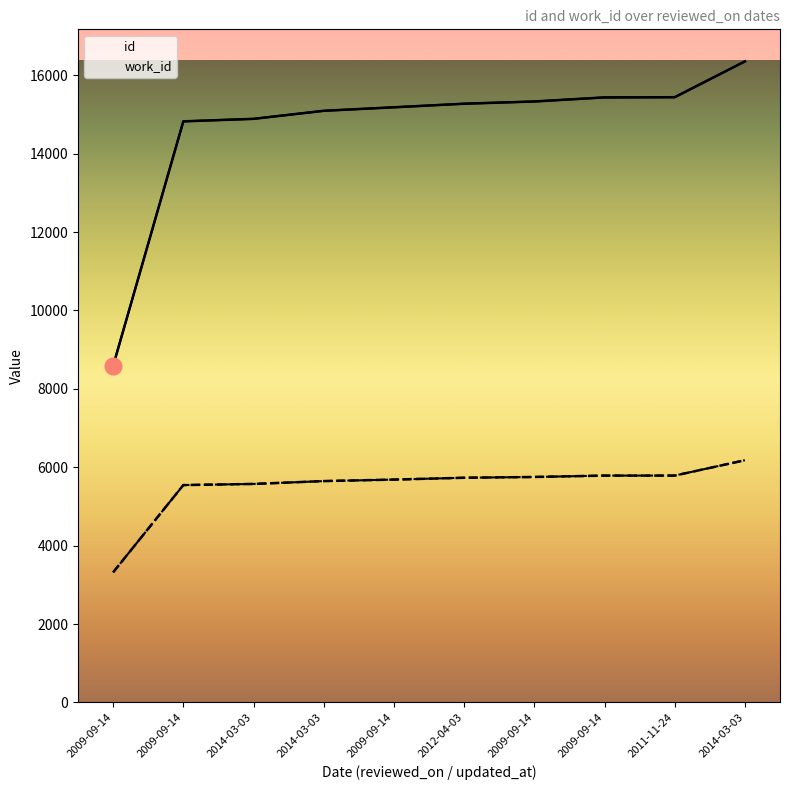

List the series in order of their overall mean, highest first.

id, work_id